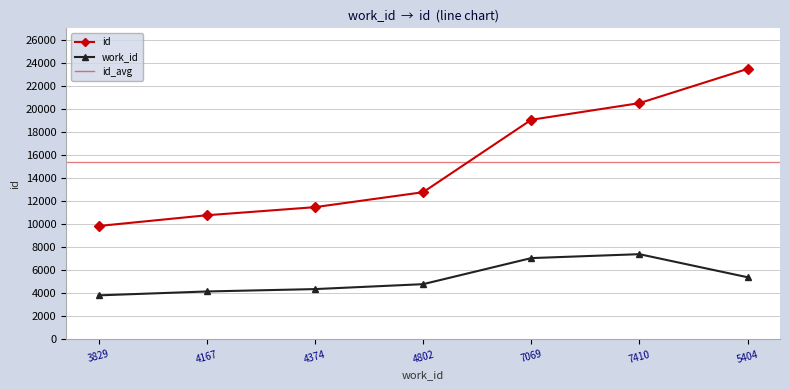

What is the label of the 6th point from the left?

7410